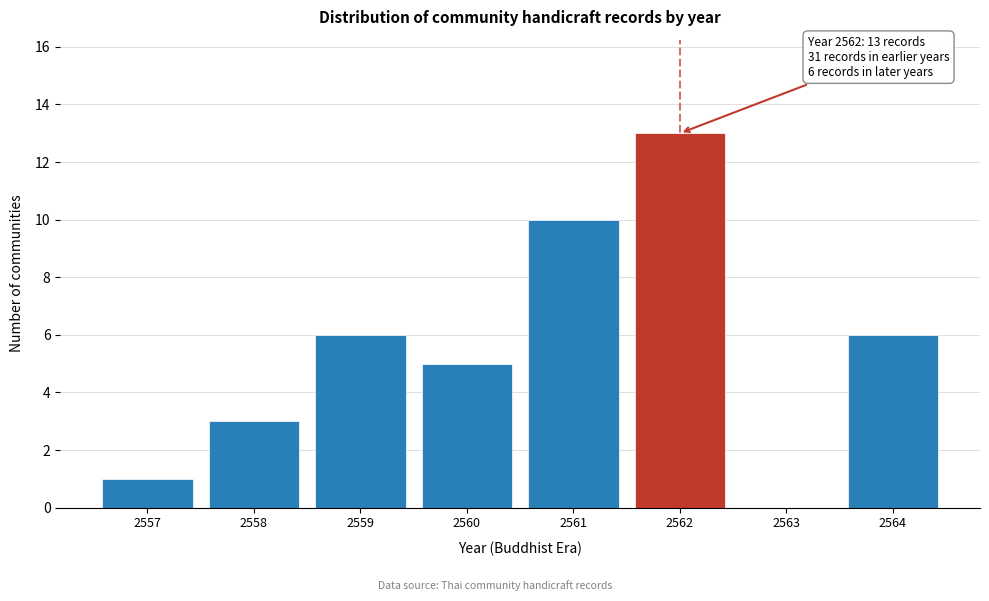

Reading right to left, list all the values displayed in this chart.

2564=6	2563=0	2562=13	2561=10	2560=5	2559=6	2558=3	2557=1